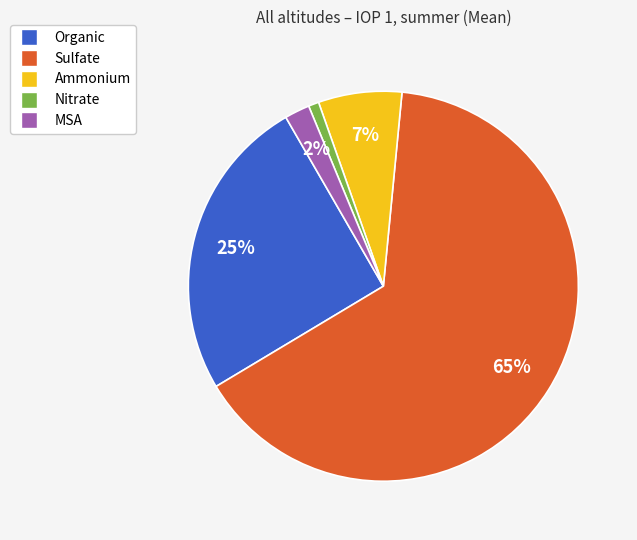

Rank the categories by value from highest to lowest.

Sulfate, Organic, Ammonium, MSA, Nitrate